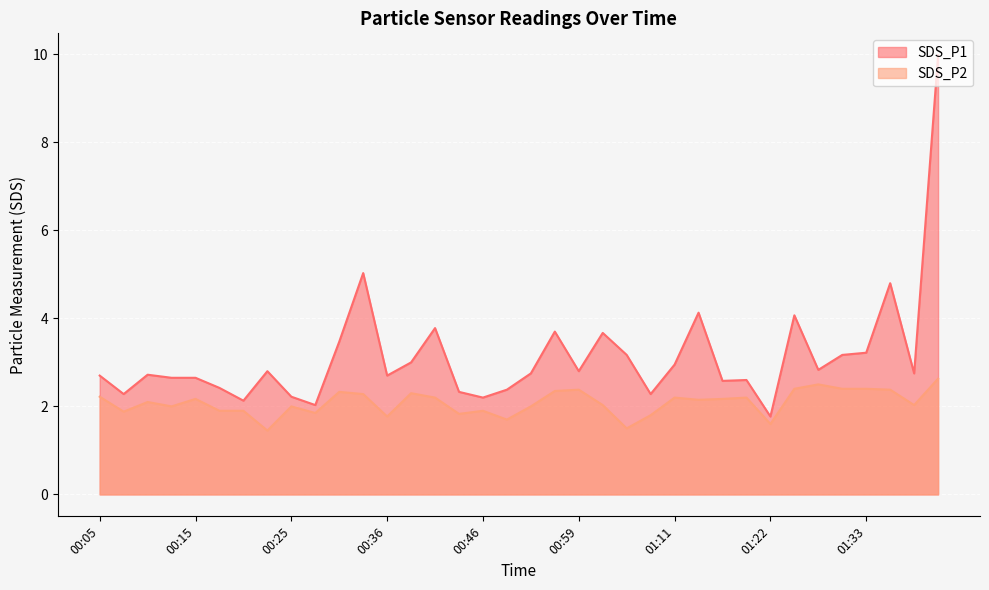

What is the label of the 13th point from the left?

00:36